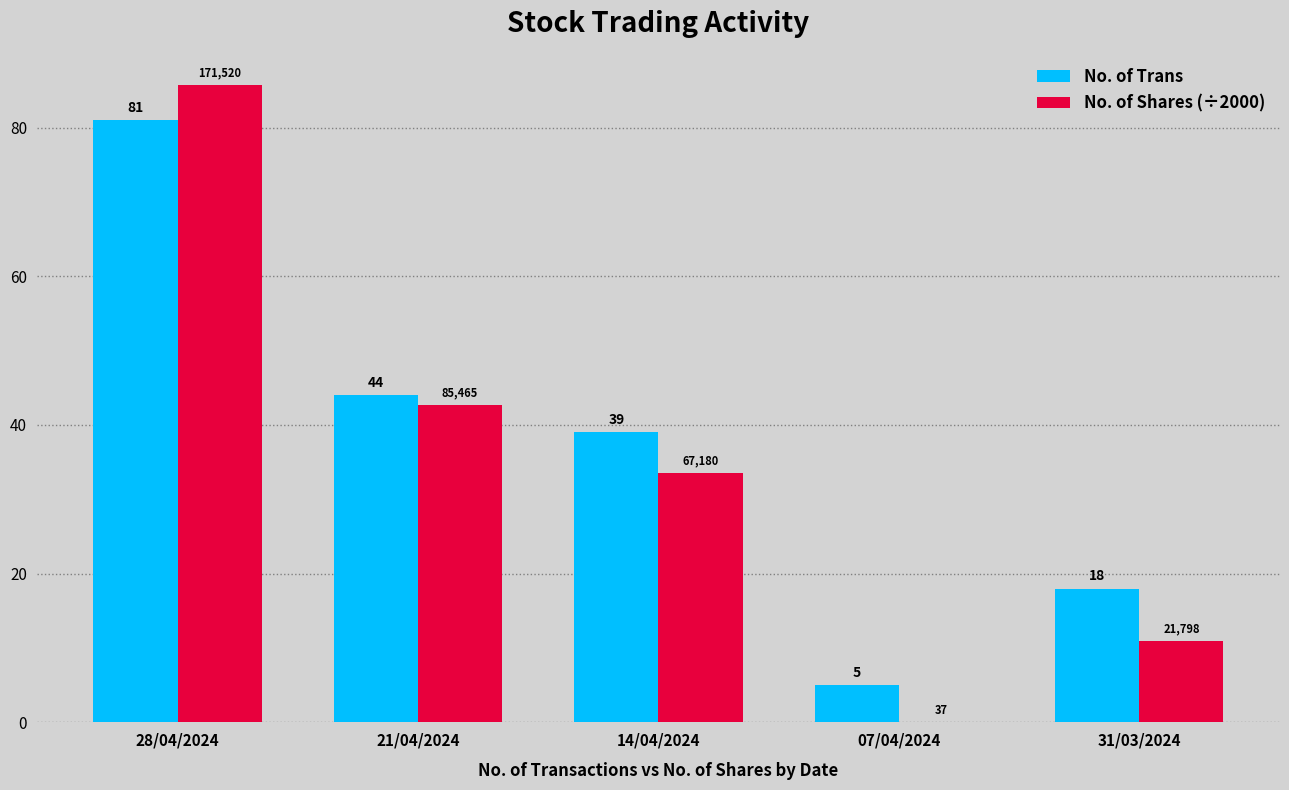

At which category is the sum across all series the highest?

28/04/2024